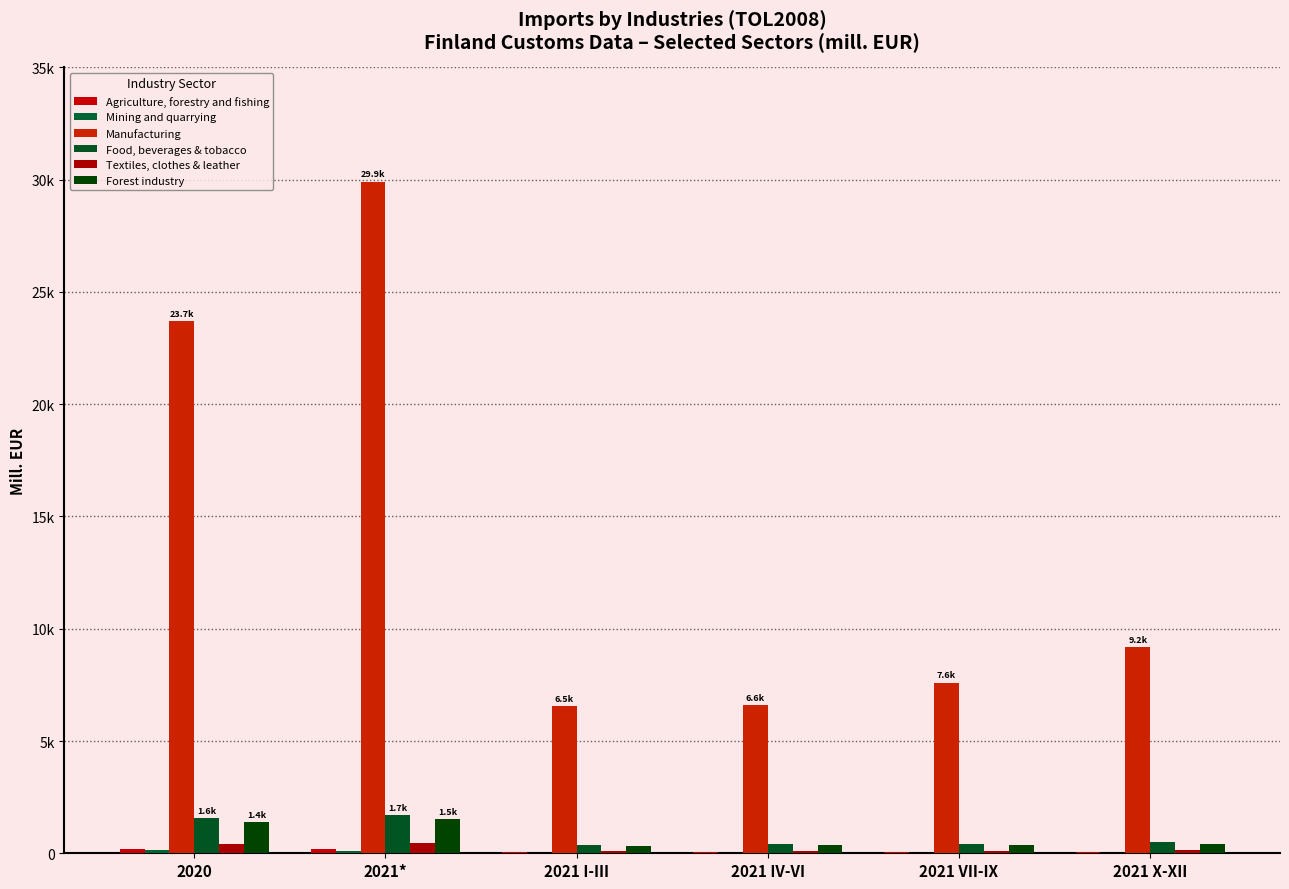

Is the value of Textiles, clothes & leather at 2021 X-XII greater than the value of Forest industry at 2021*?

No